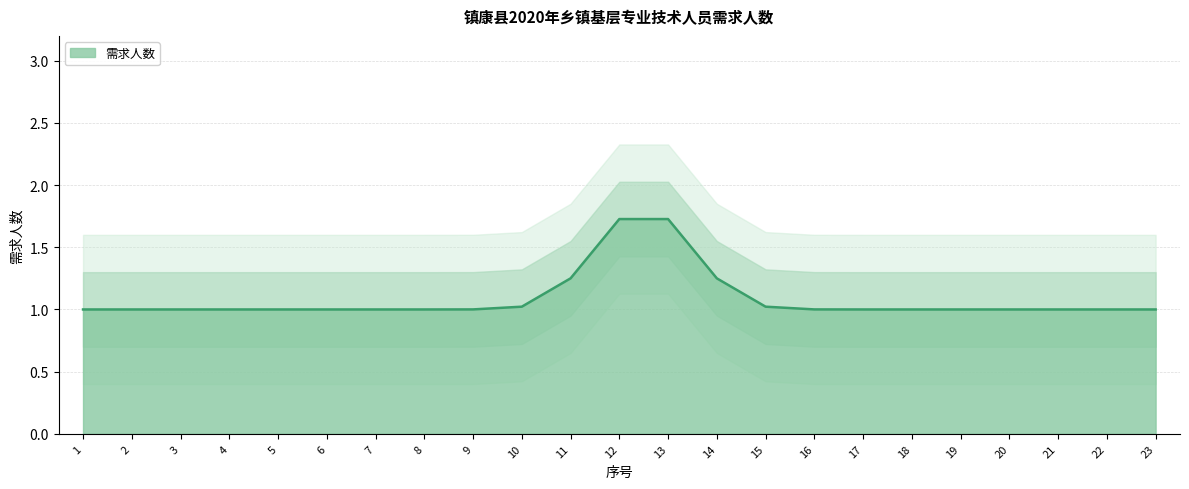

The chart shows a value of 1 at 18. True or false?

True